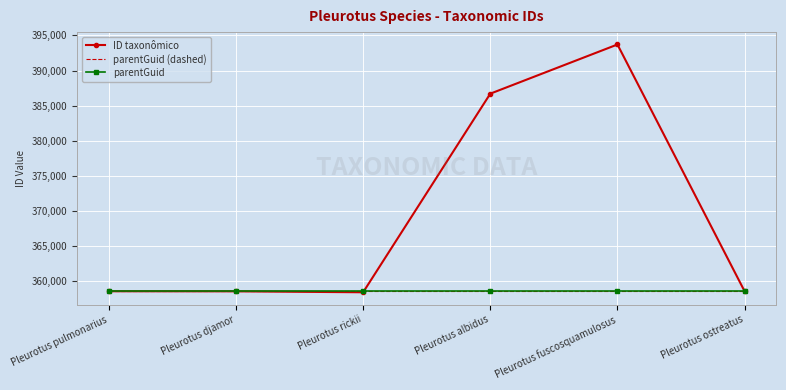

Which series has the largest total across all categories?

ID taxonômico